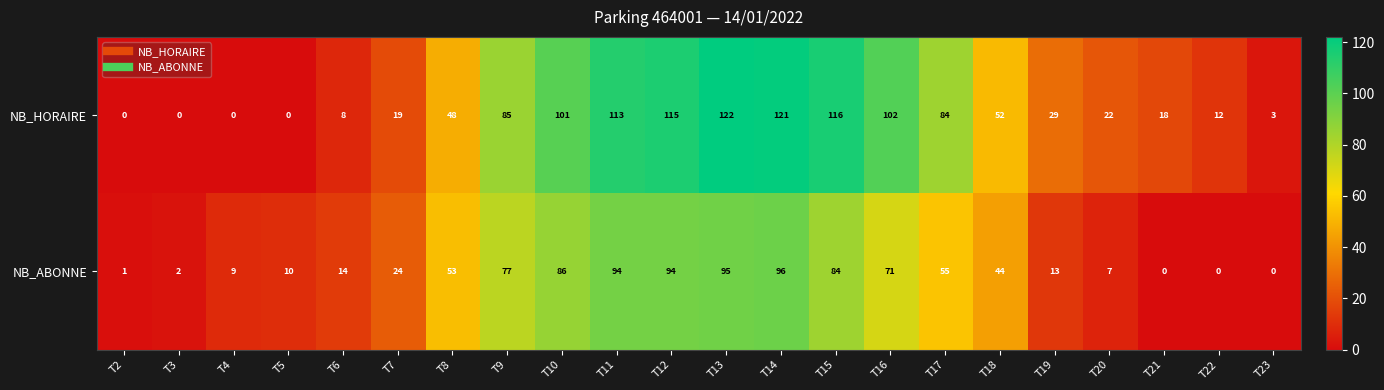

Is it true that NB_ABONNE equals 28 at T18?

False